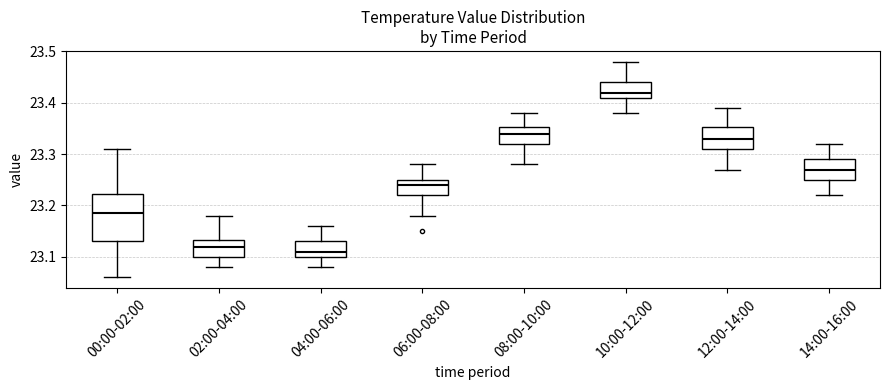

Reading left to right, read every box against the y-axis: the position of its median line, the range the box covers, and the ends of its whiskers. The values are not printed on the chart, so give them approximately, as read against the axis.

00:00-02:00: median 23.19, box 23.13 to 23.22, whiskers 23.06 to 23.31
02:00-04:00: median 23.12, box 23.10 to 23.13, whiskers 23.08 to 23.18
04:00-06:00: median 23.11, box 23.10 to 23.13, whiskers 23.08 to 23.16
06:00-08:00: median 23.24, box 23.22 to 23.25, whiskers 23.18 to 23.28
08:00-10:00: median 23.34, box 23.32 to 23.35, whiskers 23.28 to 23.38
10:00-12:00: median 23.42, box 23.41 to 23.44, whiskers 23.38 to 23.48
12:00-14:00: median 23.33, box 23.31 to 23.35, whiskers 23.27 to 23.39
14:00-16:00: median 23.27, box 23.25 to 23.29, whiskers 23.22 to 23.32